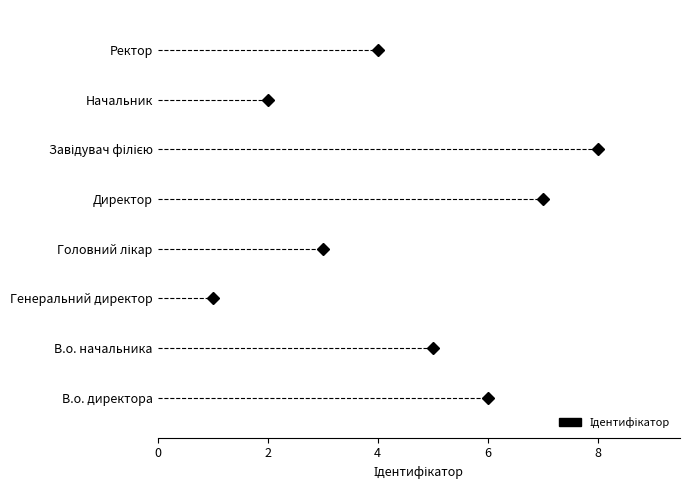

Reading right to left, extract all data points from this chart.

4	2	8	7	3	1	5	6